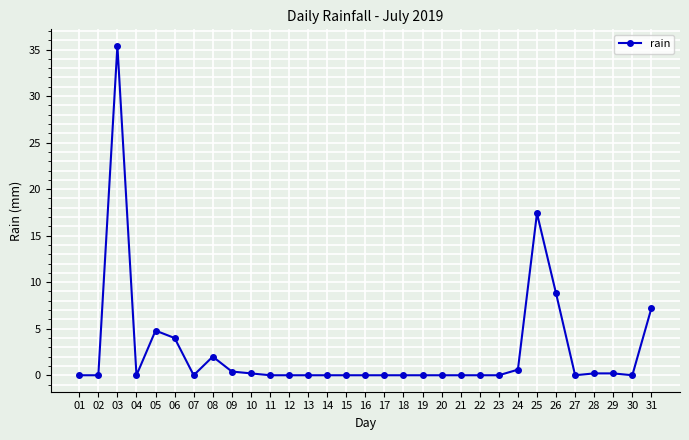

What is the maximum value shown in the chart?

35.4